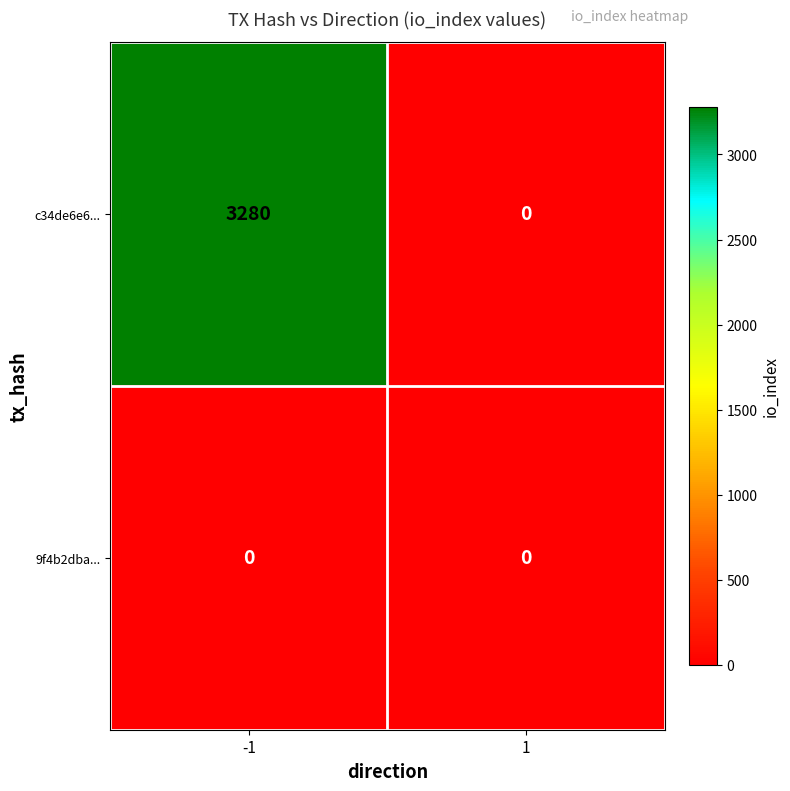

Which series has the widest spread of values?

c34de6e6...